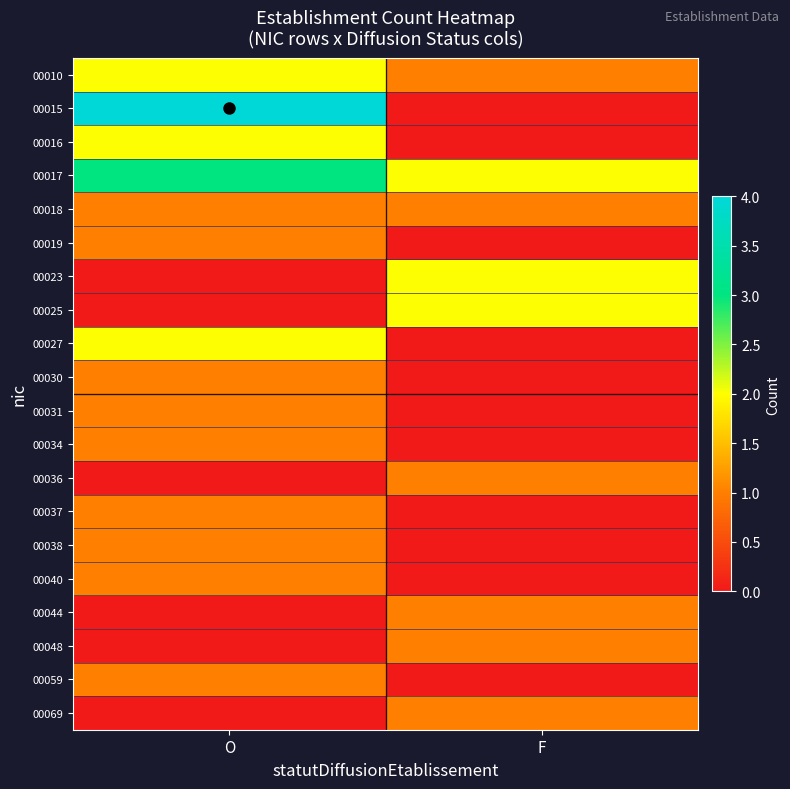

What is the greatest value displayed?

4